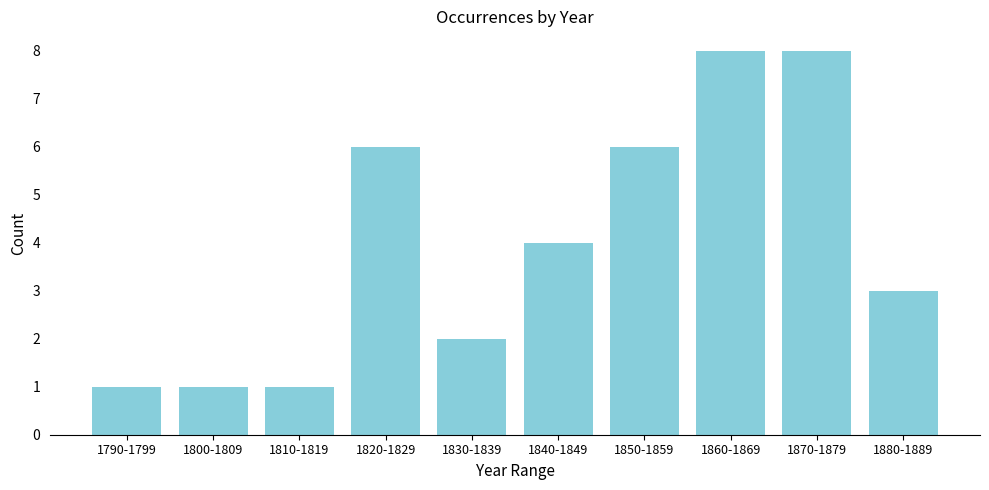

Reading left to right, transcribe all the data shown in this chart.

1790-1799=1	1800-1809=1	1810-1819=1	1820-1829=6	1830-1839=2	1840-1849=4	1850-1859=6	1860-1869=8	1870-1879=8	1880-1889=3